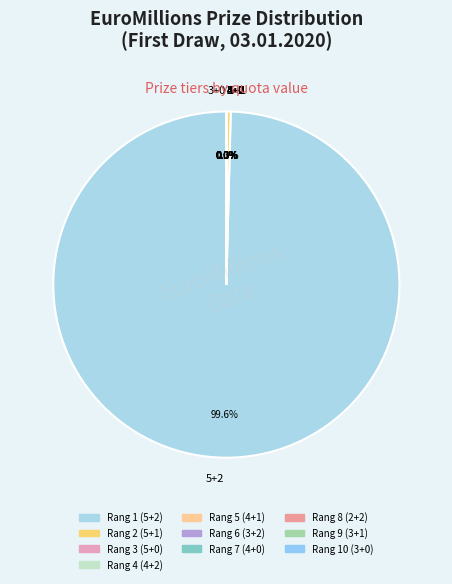

Count the number of slices in the pie.

10